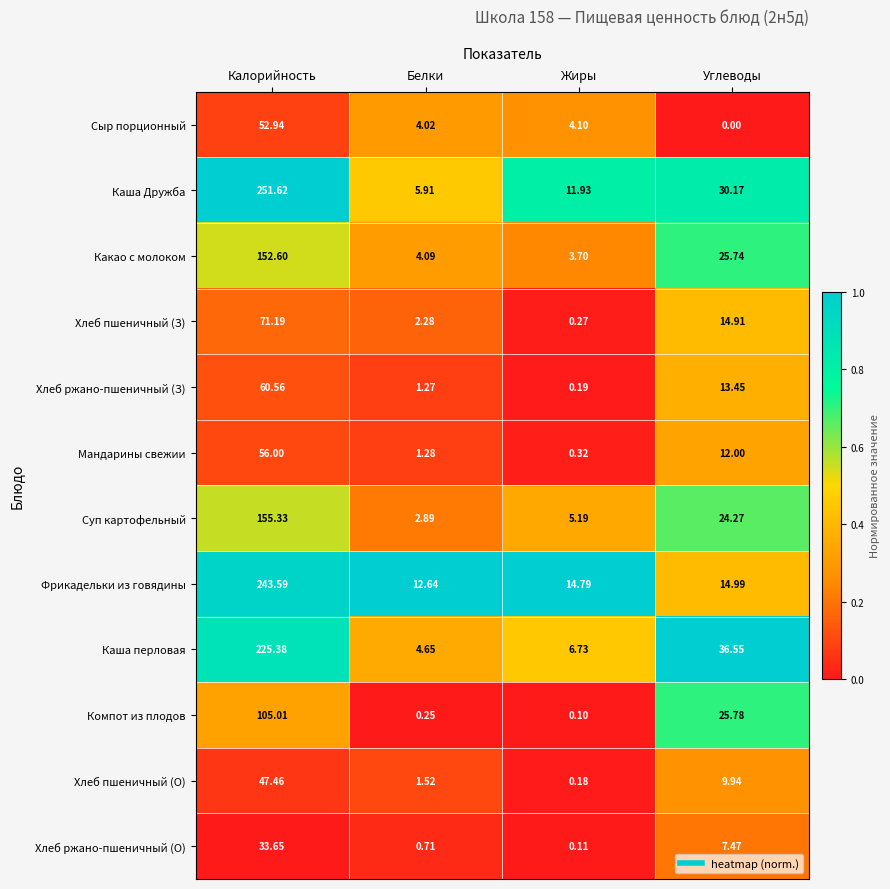

At which category is the sum across all series the highest?

Калорийность